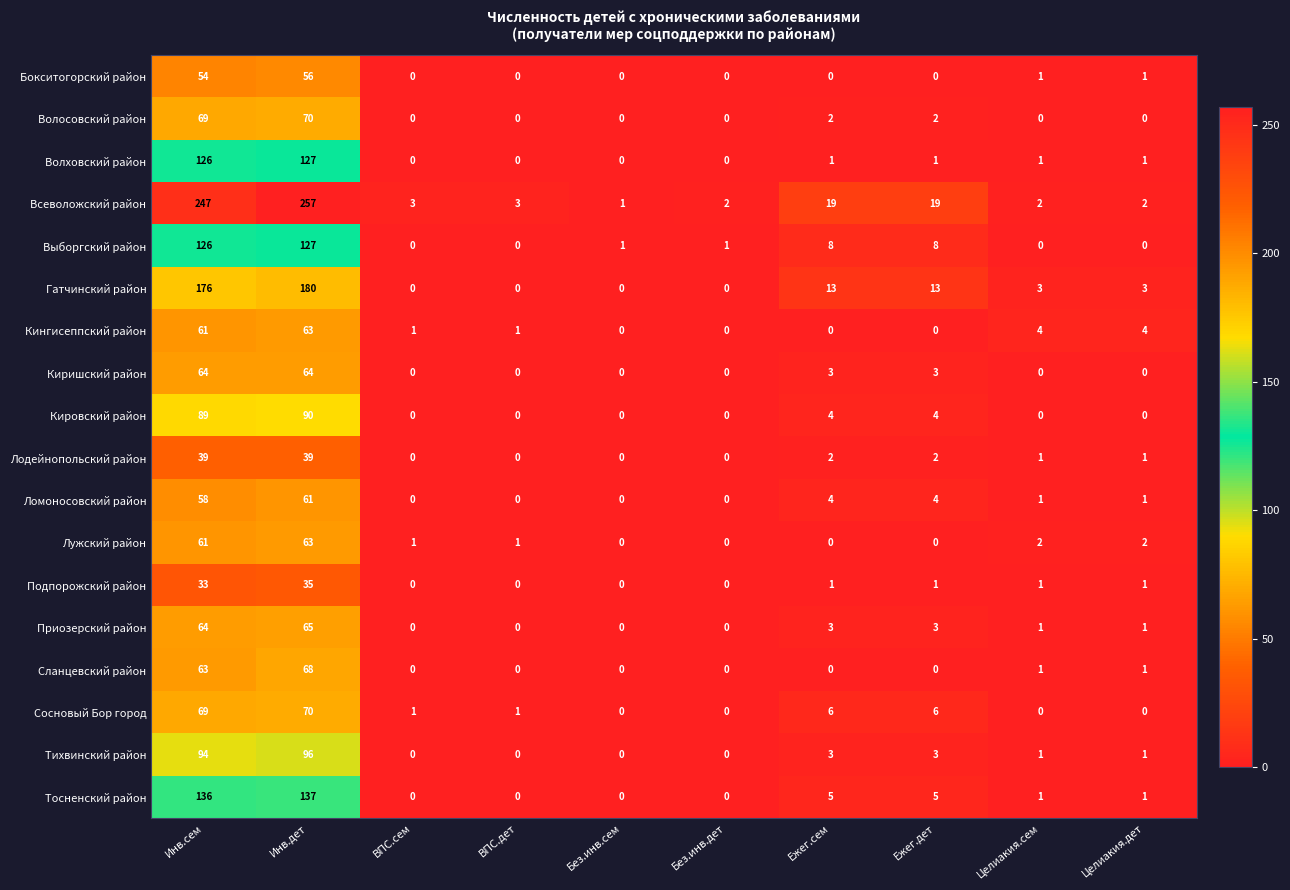

Which category has the highest value across all series?

Инв.дет